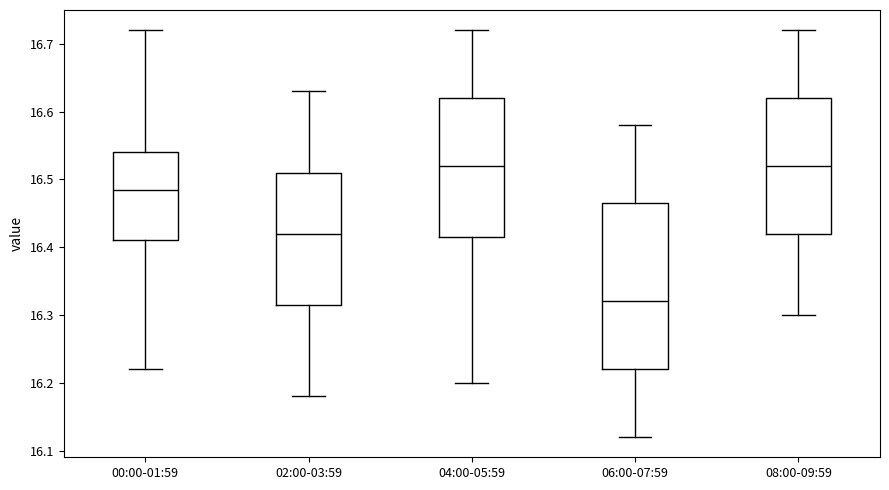

Which box is the tallest, from its lower edge to its upper edge?

06:00-07:59